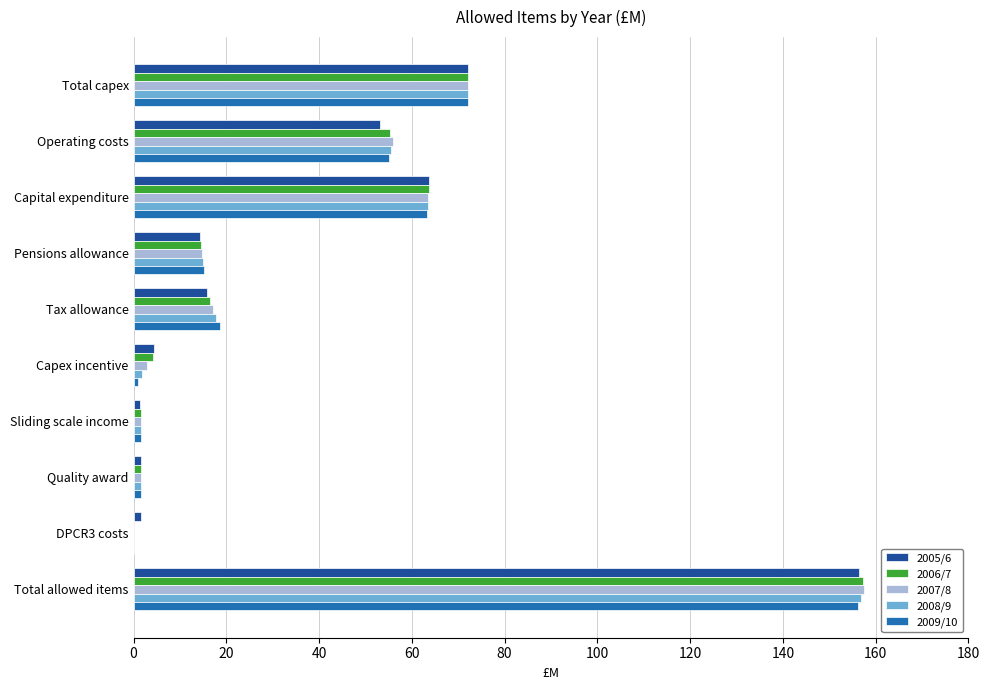

Between Total capex and Operating costs, which series saw the biggest shift?

2005/6